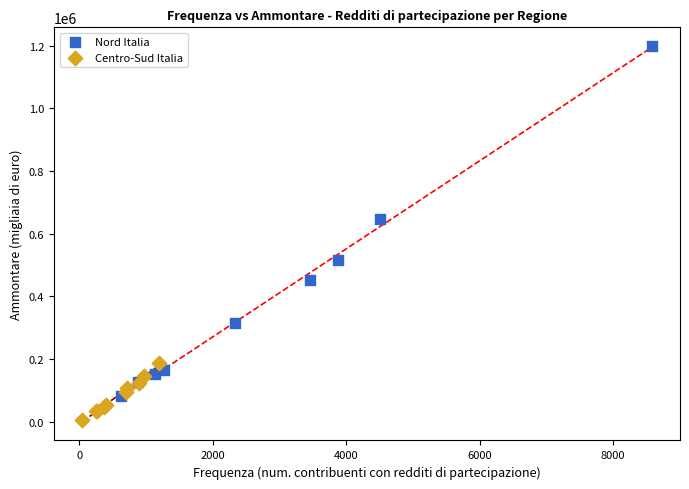

Which series reaches the minimum Y coordinate?

Centro-Sud Italia